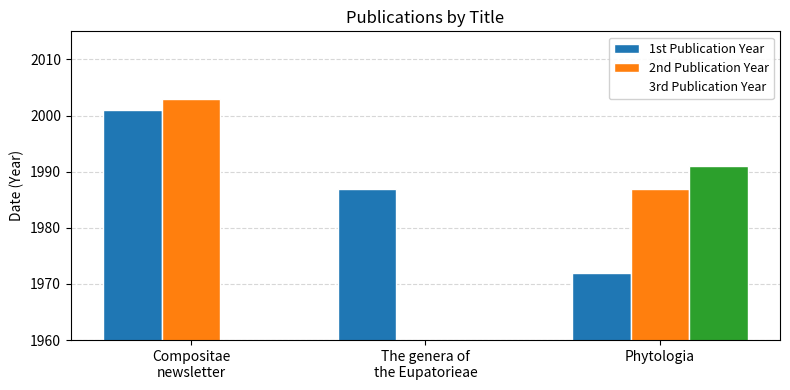

At Compositae
newsletter, list the series in order from largest to smallest.

2nd Publication Year, 1st Publication Year, 3rd Publication Year